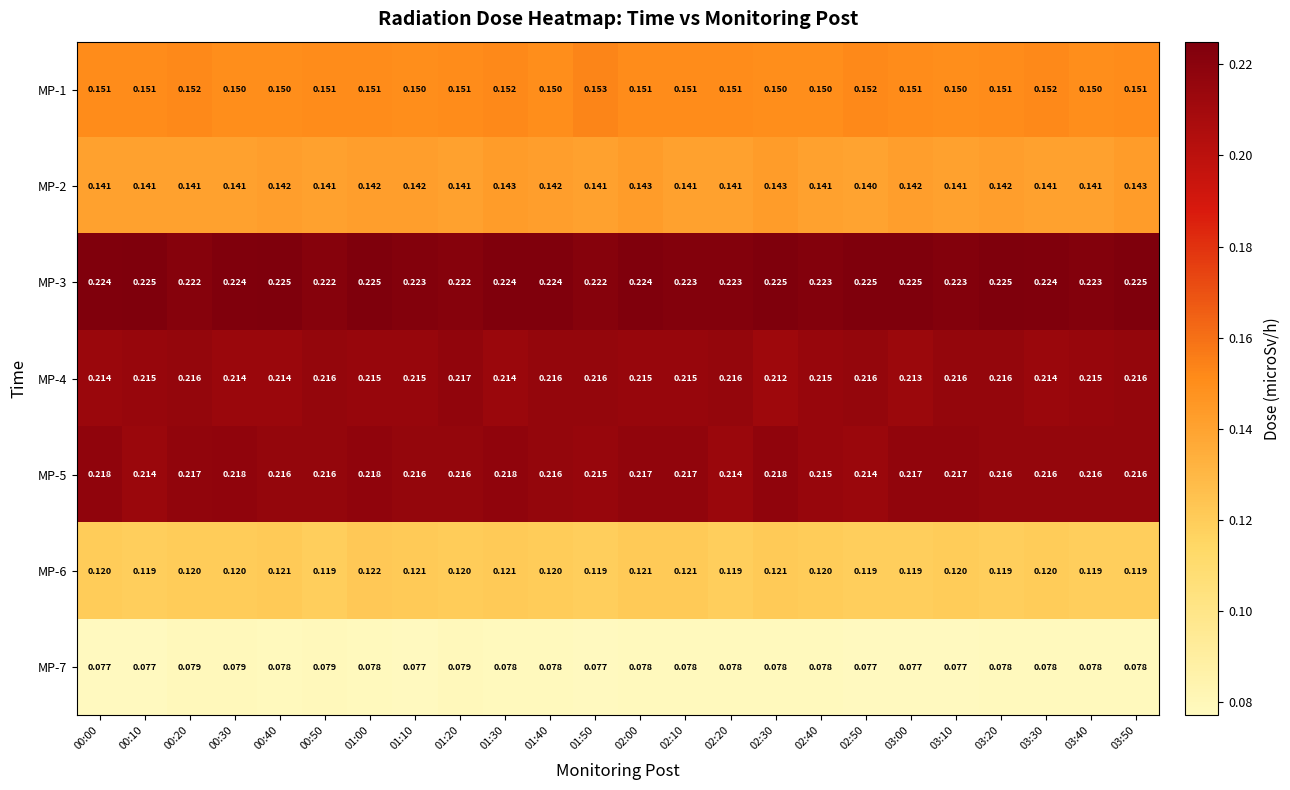

Is the value of MP-4 at 02:20 greater than the value of MP-1 at 00:50?

Yes